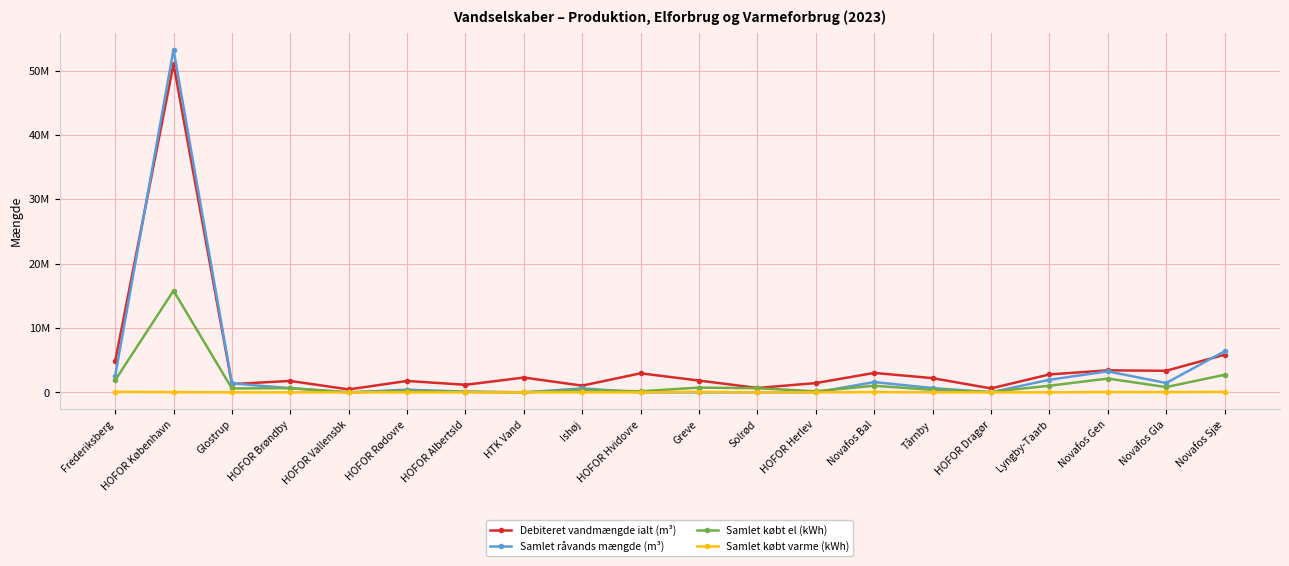

What are all the series names shown in the legend?

Debiteret vandmængde ialt (m³), Samlet råvands mængde (m³), Samlet købt el (kWh), Samlet købt varme (kWh)